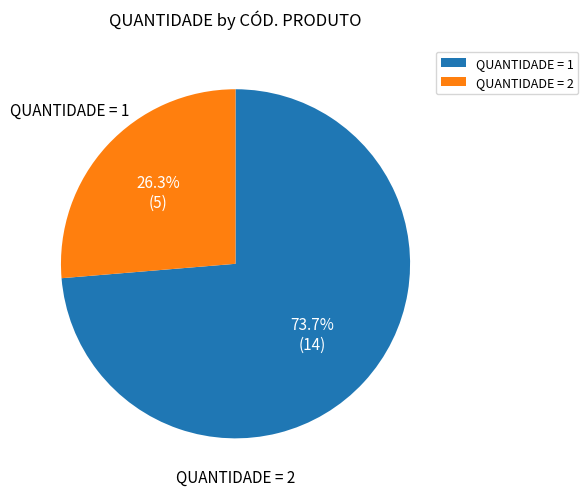

Which slice represents more than half of the pie?

QUANTIDADE = 1